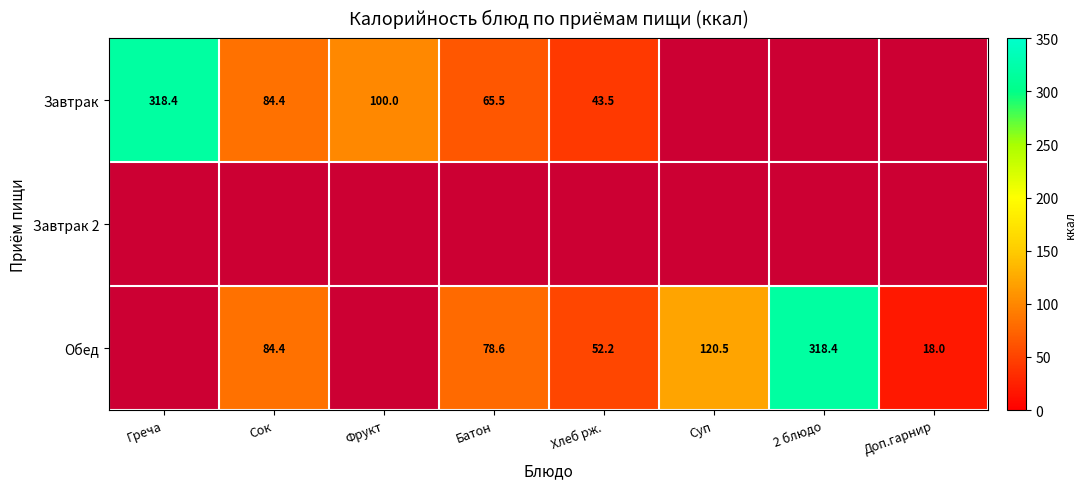

What is the spread (max minus min) of values at Батон?

13.1